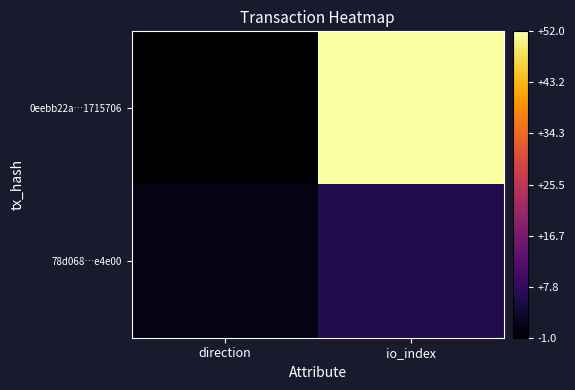

Which category has the lowest value across all series?

direction